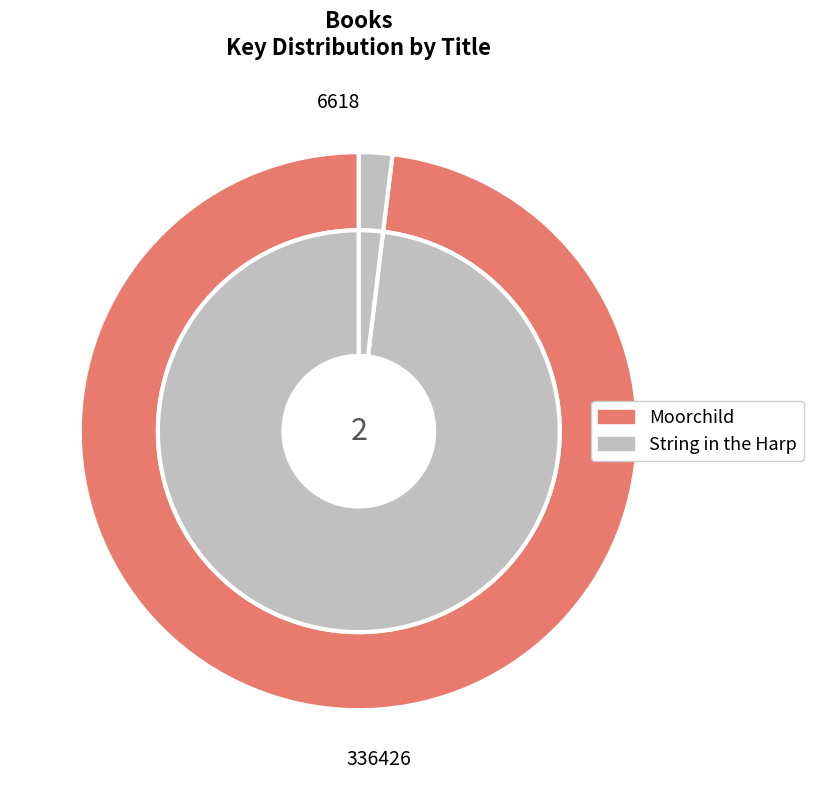

Is the sum of Moorchild and String in the Harp greater than half?

Yes